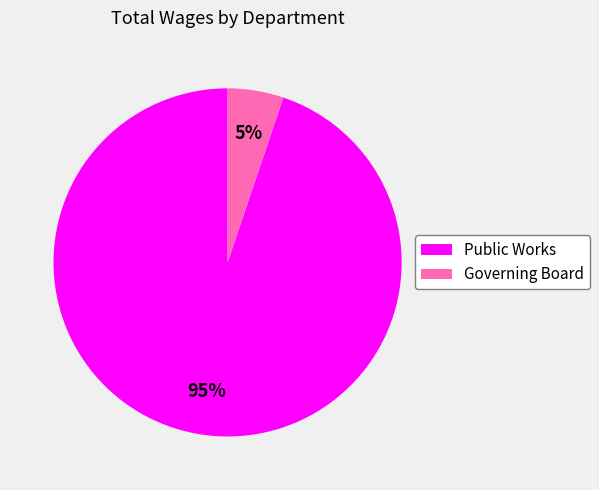

How many slices are in this pie chart?

2